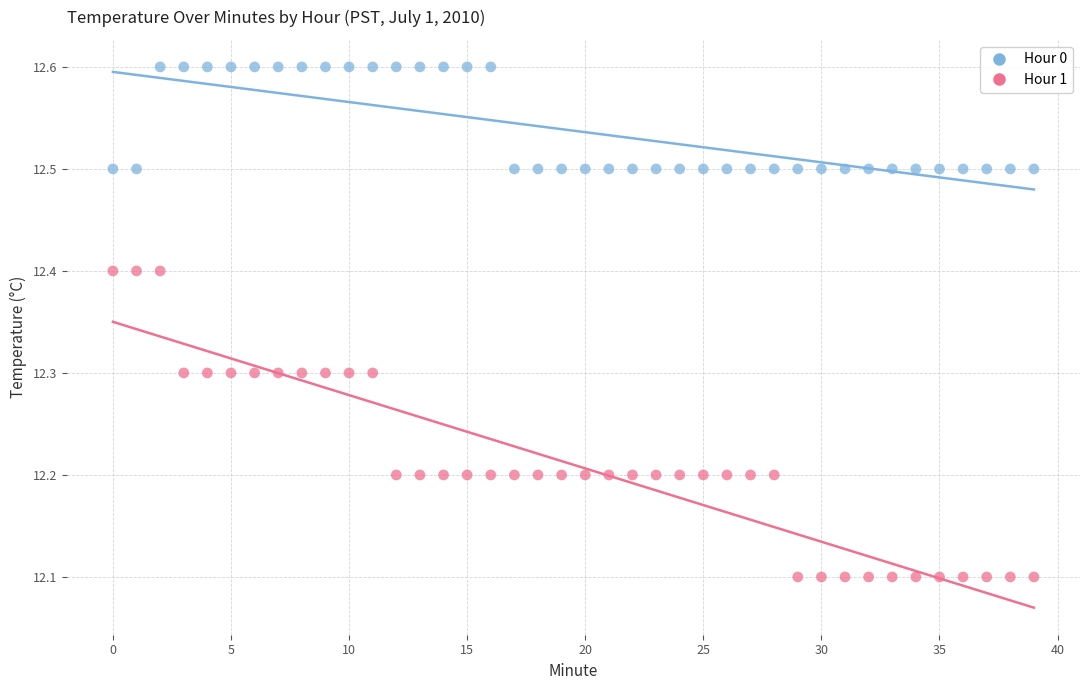

Which series contains the lowest Y value?

Hour 1